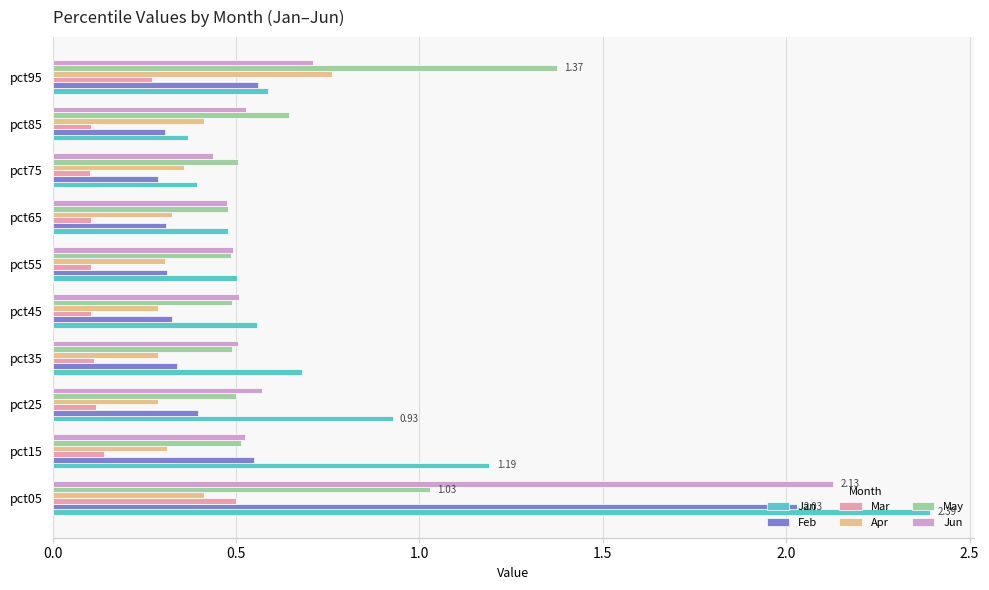

At how many categories does at least one series exceed 1?

3